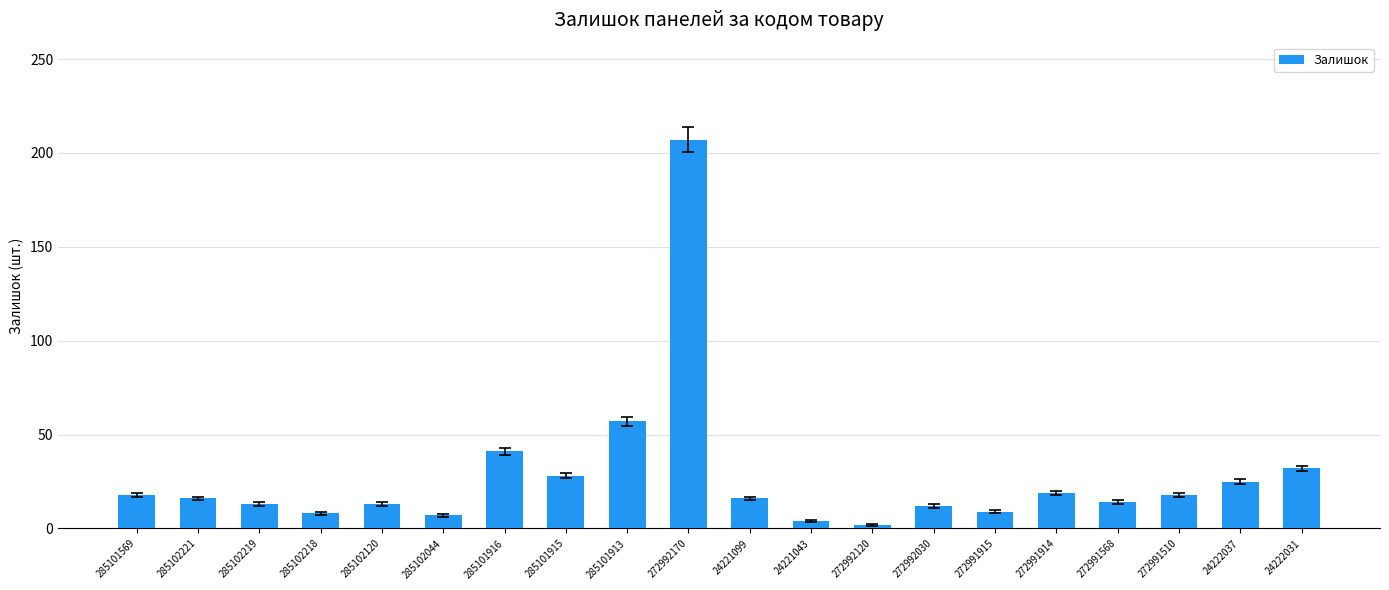

Where is the data nearest to the value 104?

285101913